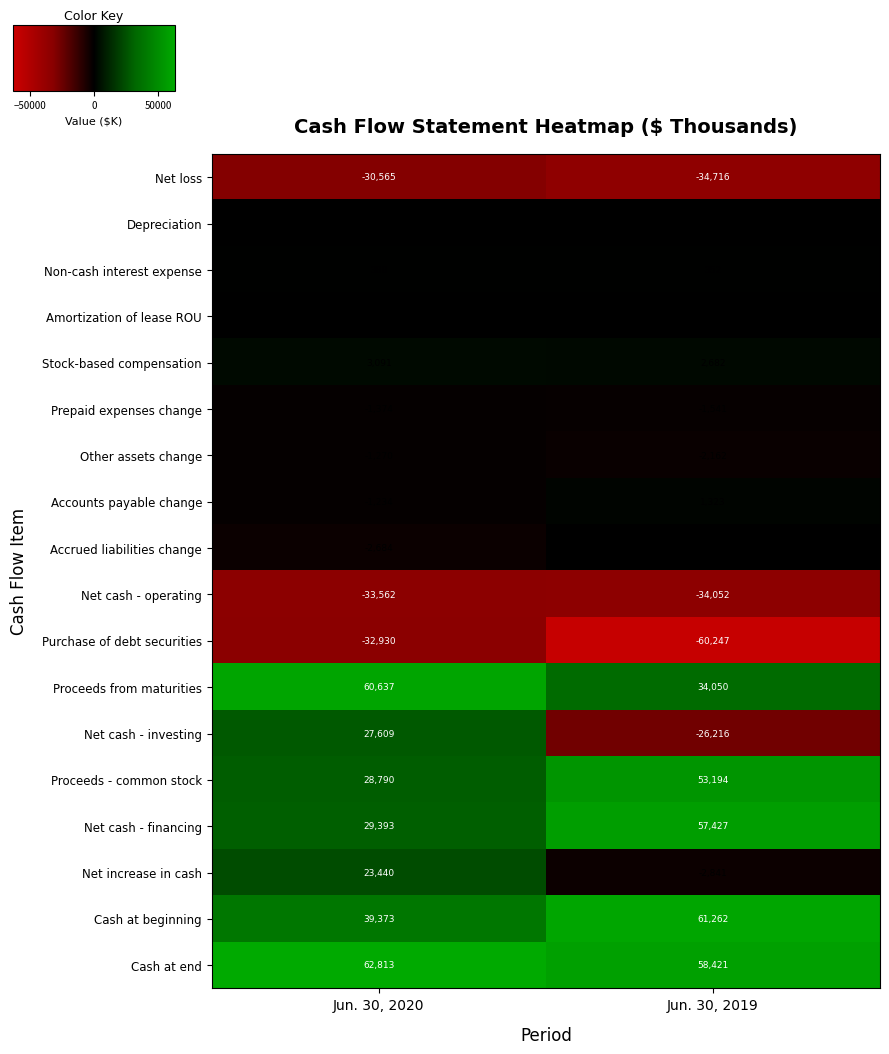

What is the minimum value shown in the chart?

-60247